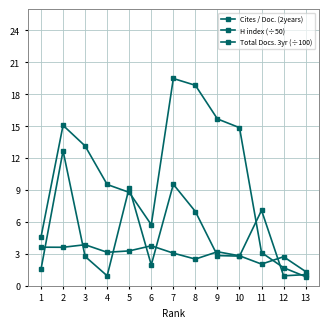

How many lines are shown in the chart?

3